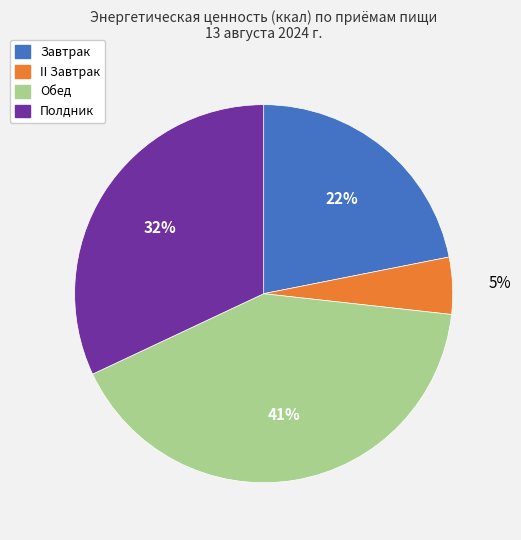

What is the smallest slice in the pie chart?

II Завтрак